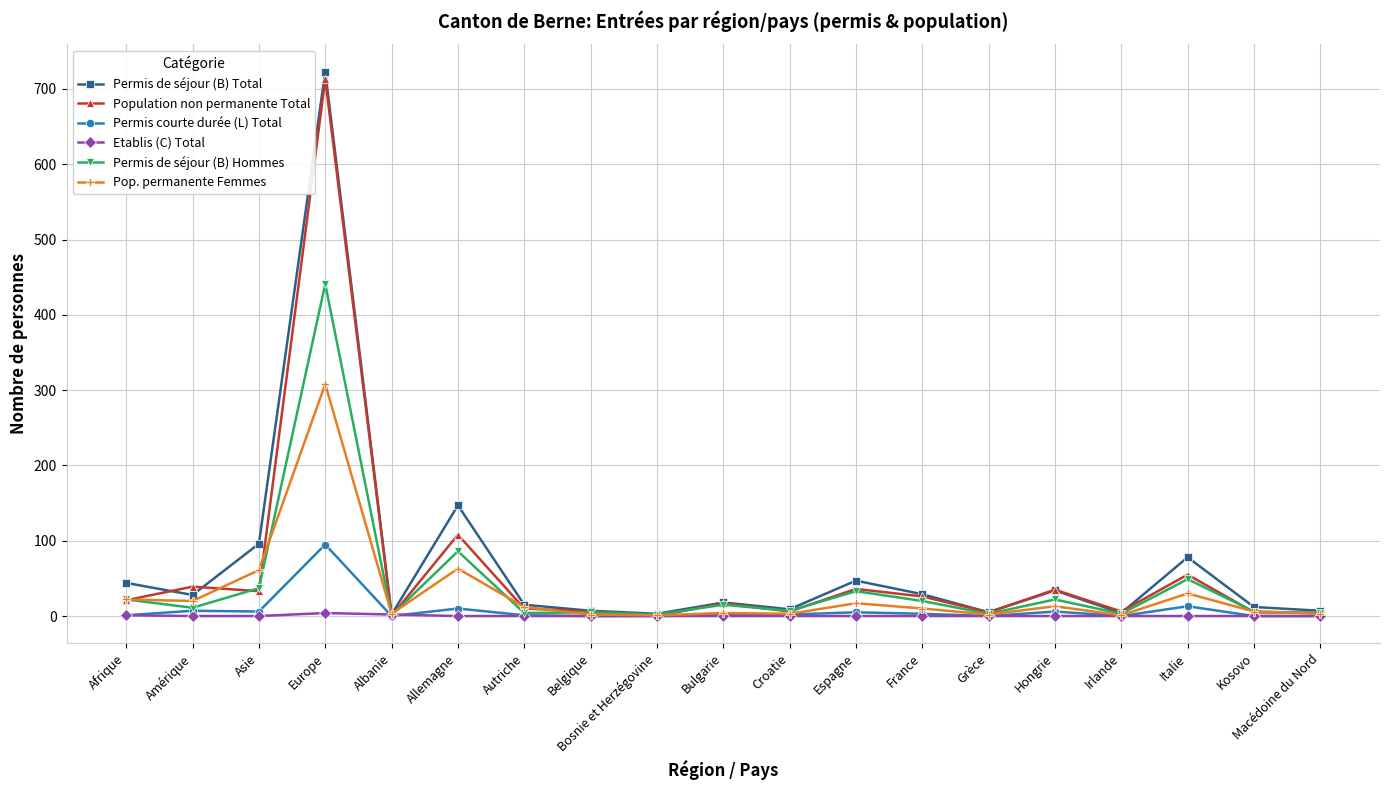

True or false: Population non permanente Total has a value of 36 at Espagne.

True